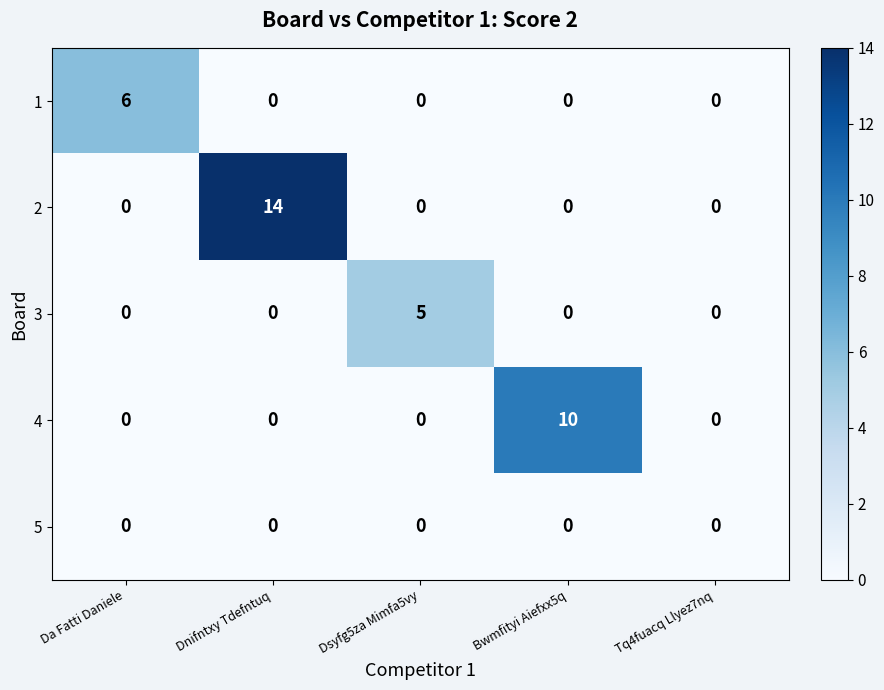

What is the difference between the highest and lowest values at Bwmfityi Aiefxx5q?

10